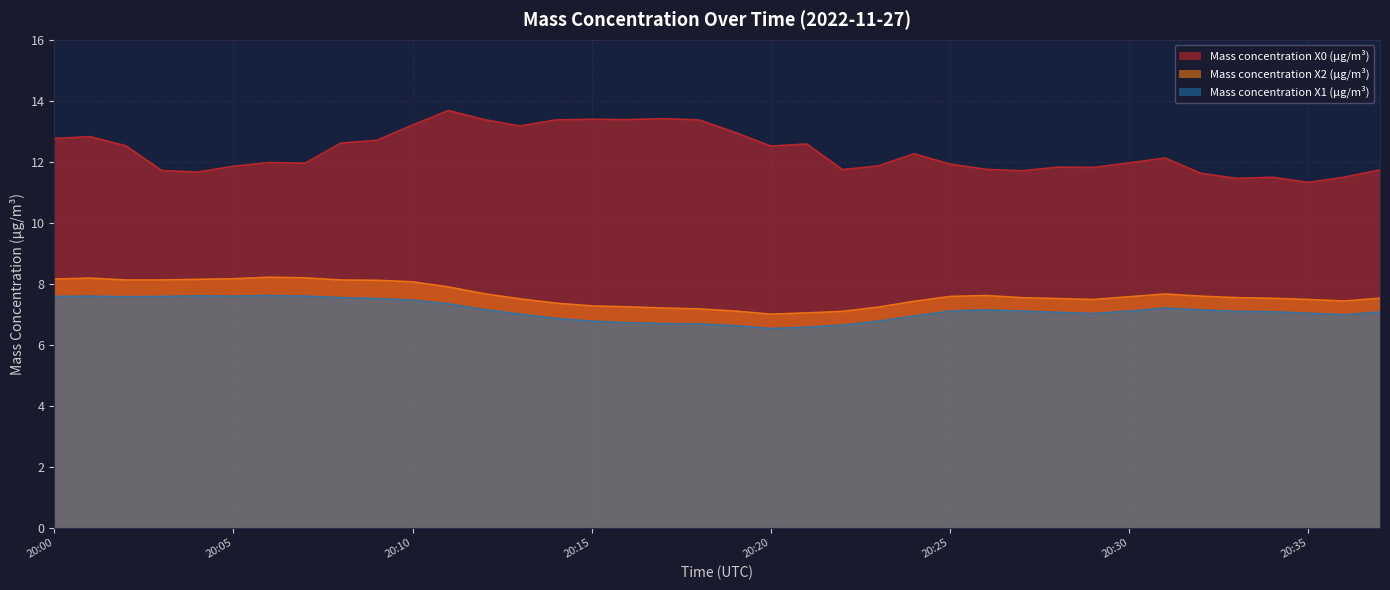

The Mass concentration X1 (μg/m³) series shows 3.9 at 20:21. True or false?

False